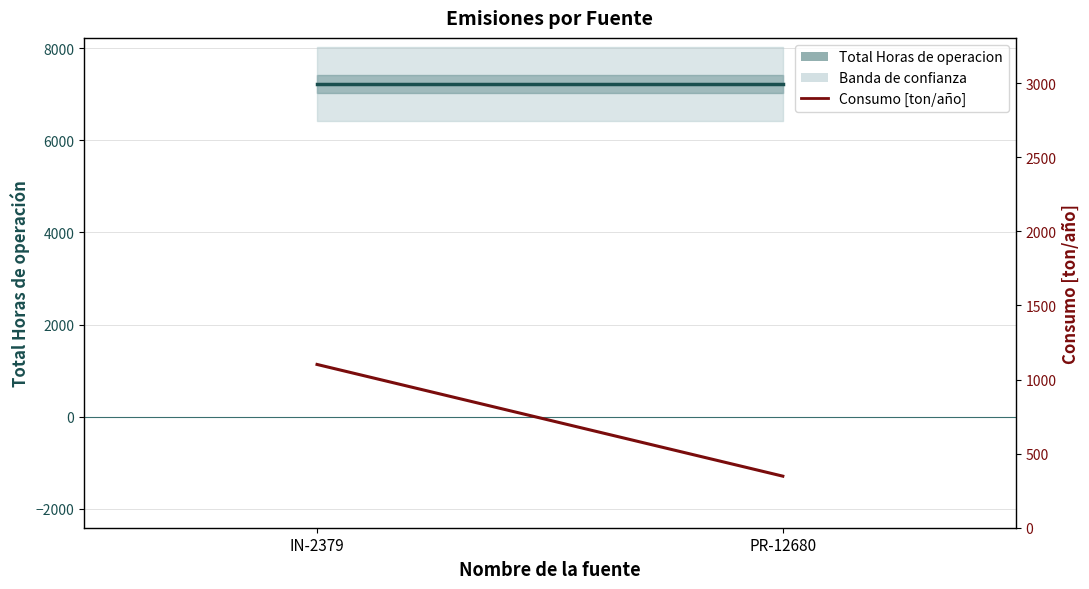

What is the value of the 2nd point from the left?

348